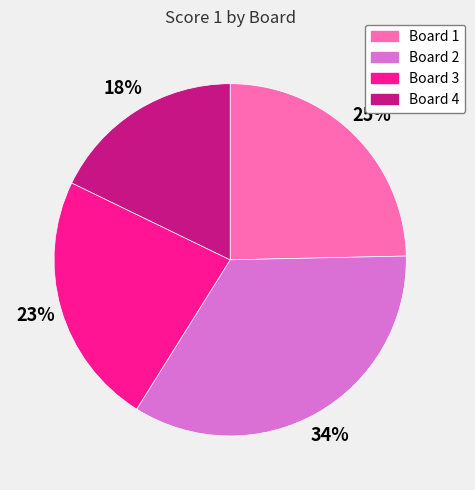

To the nearest percent, what portion does Board 2 represent?

34%